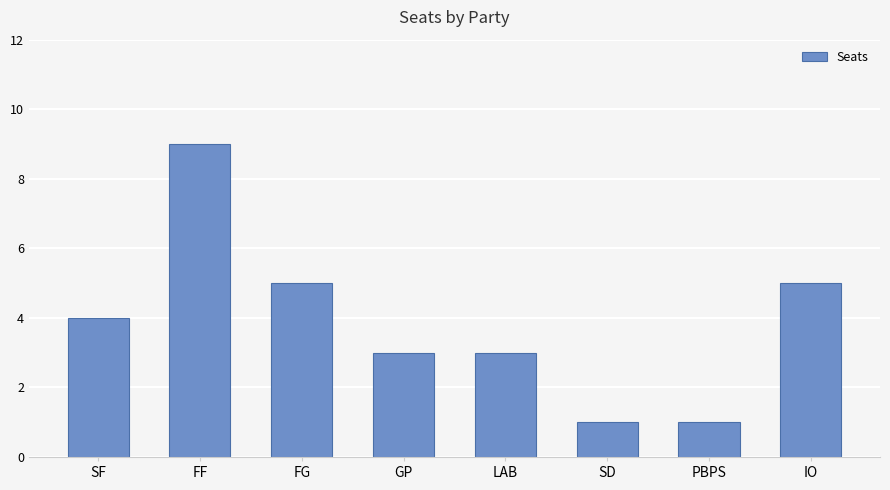

What is the approximate value at FF?

9